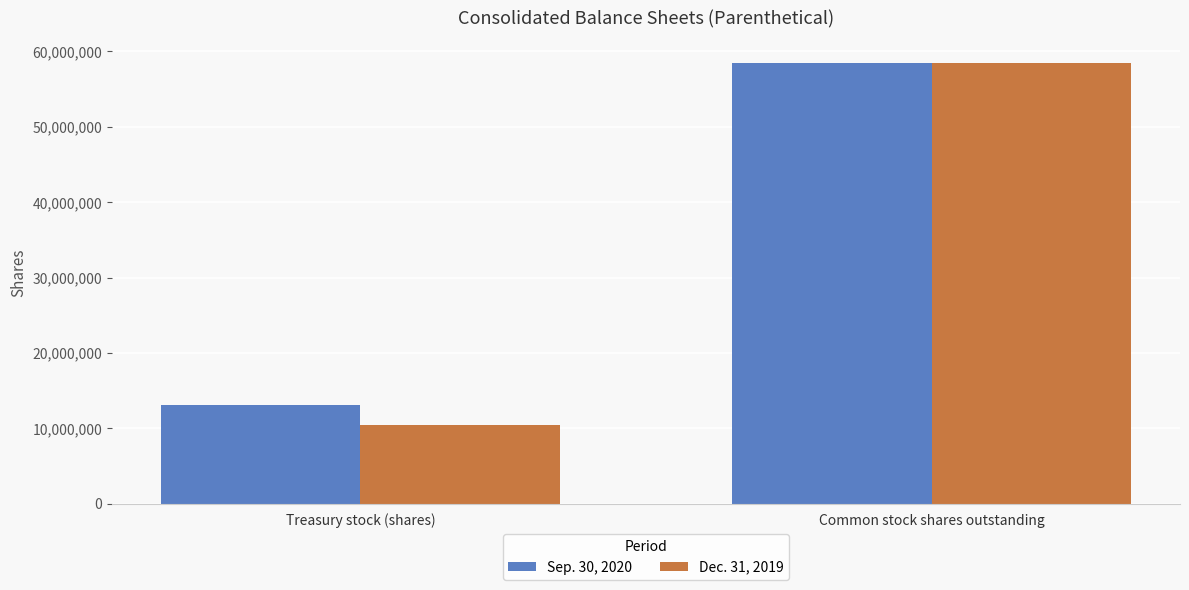

Does the chart contain stacked bars?

No